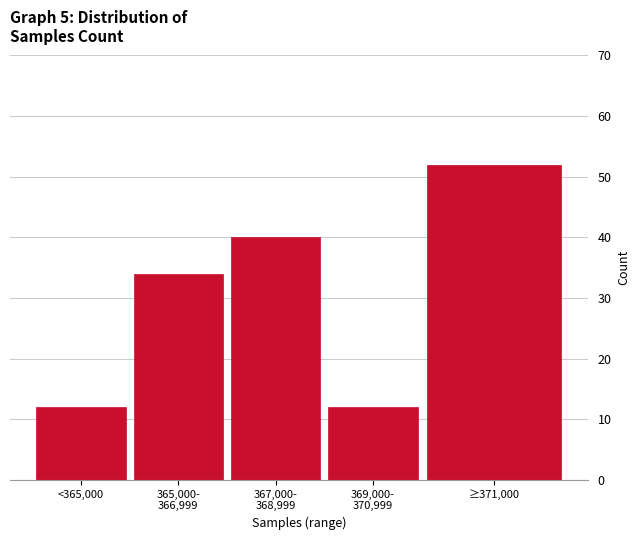

Reading left to right, transcribe all the data shown in this chart.

12	34	40	12	52